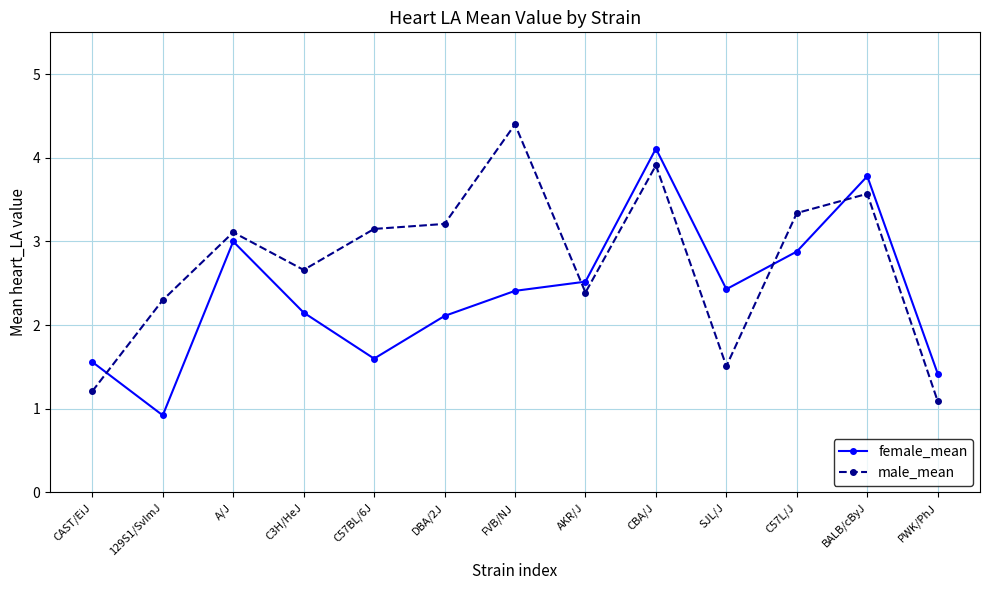

What is the sum of all male_mean values?

35.9